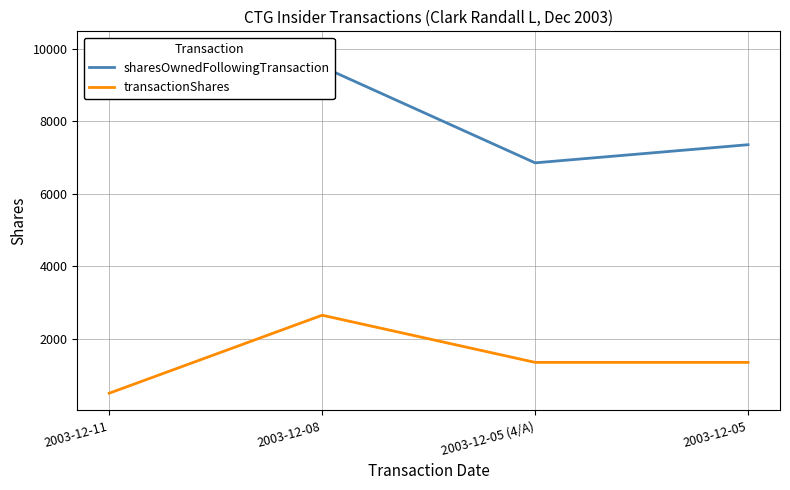

How many lines are shown in the chart?

2